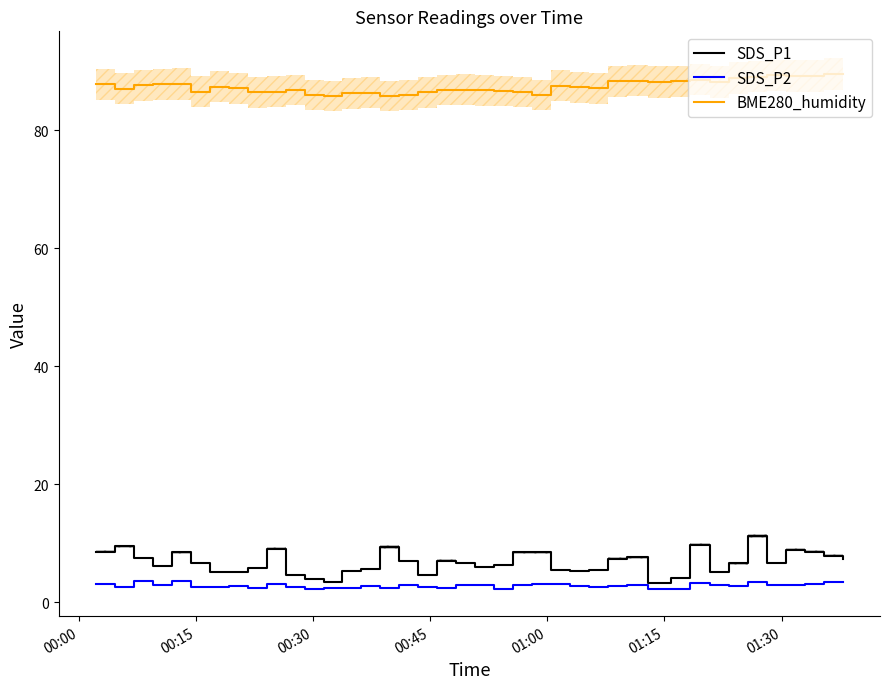

What is the highest value of the SDS_P1 series?

11.2